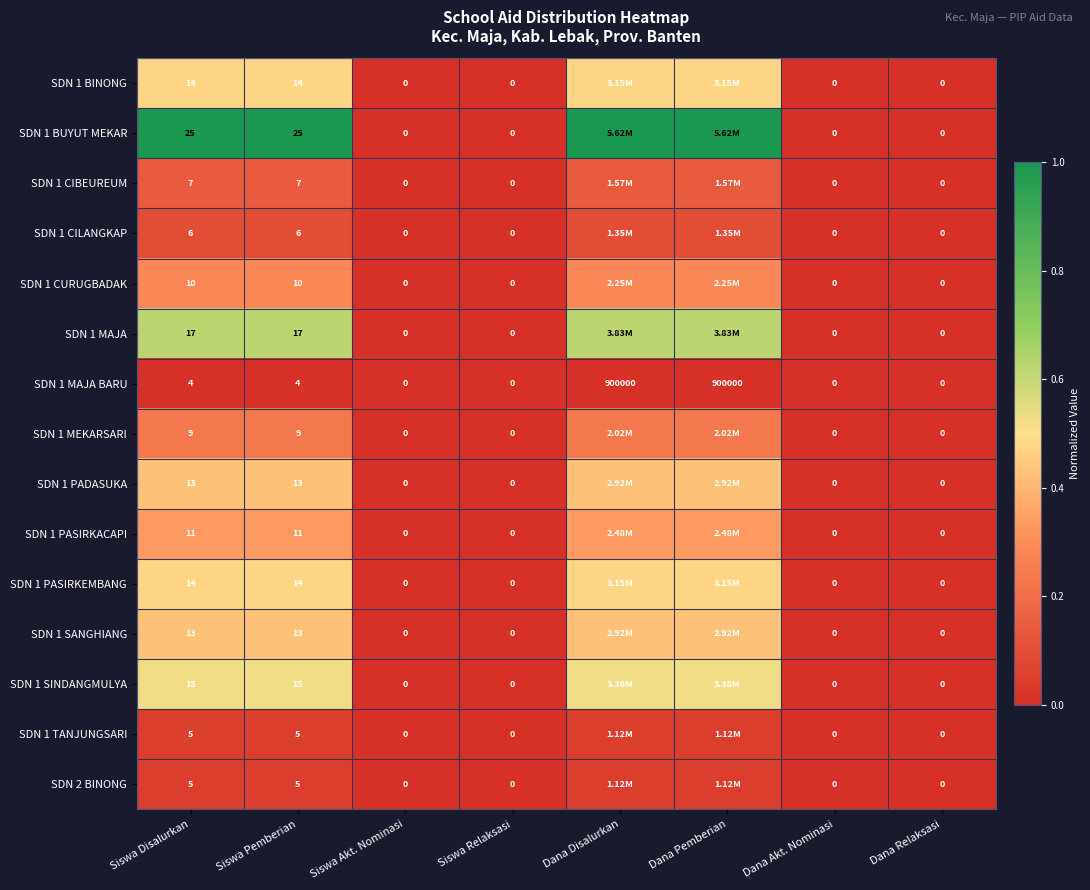

How many distinct data groups are displayed?

15